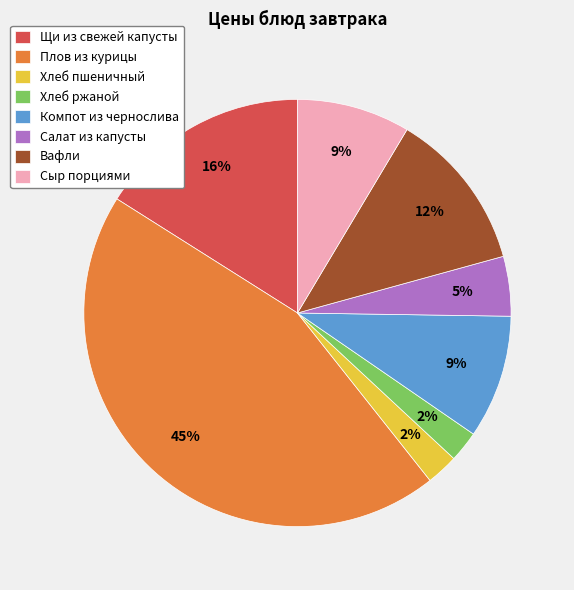

What percentage is the Щи из свежей капусты slice, to the nearest percent?

16%